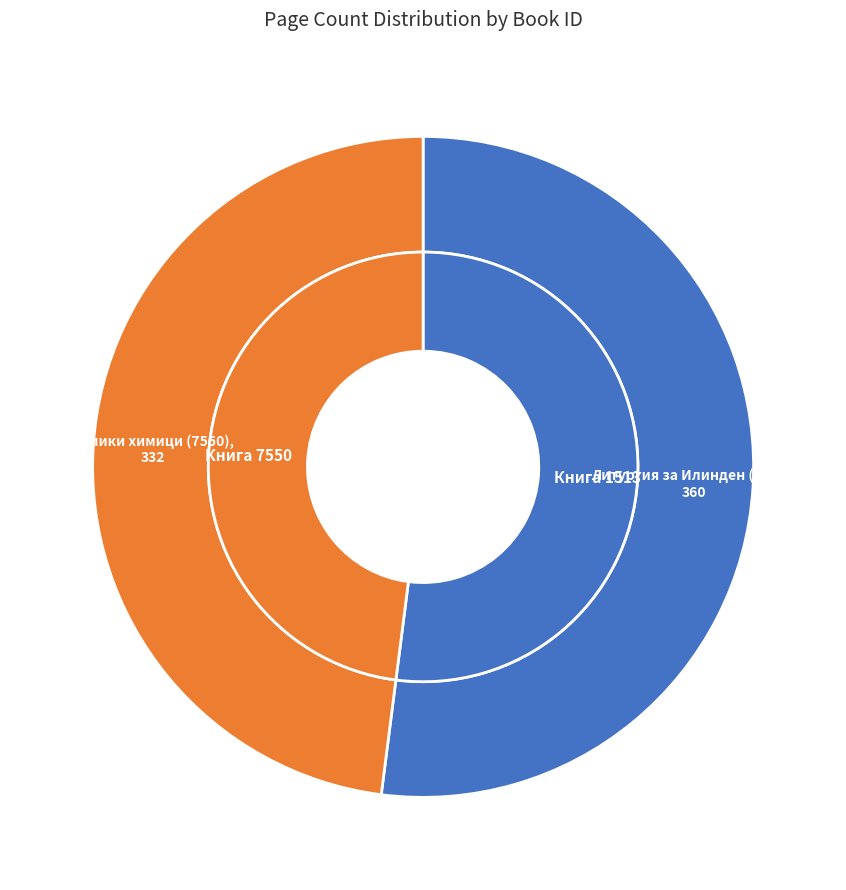

How many segments does this pie chart have?

2